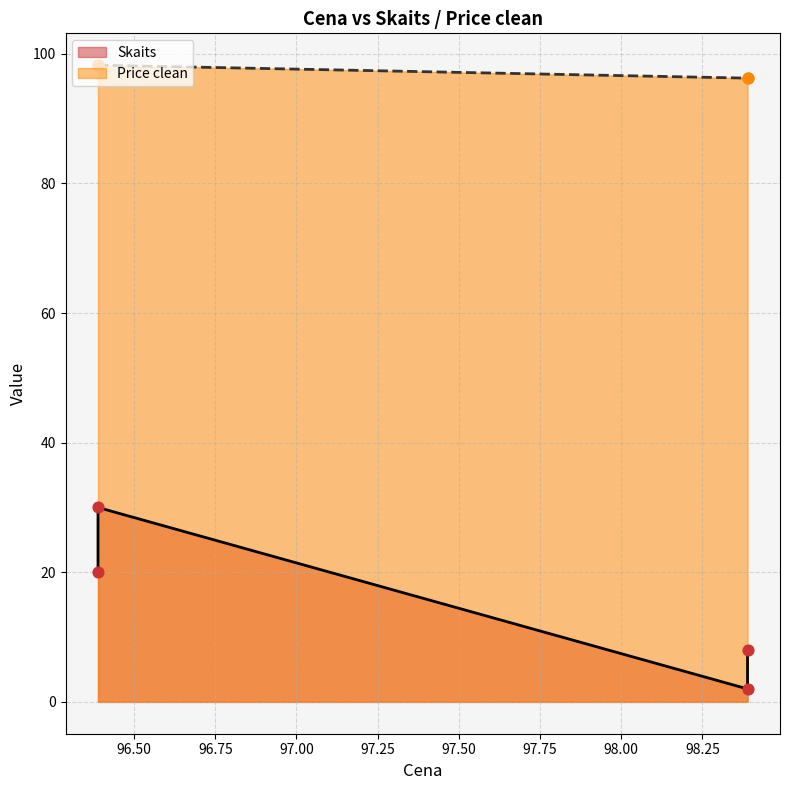

What is the ratio of the value at 98.388889 to the value at 96.388889?

1.0